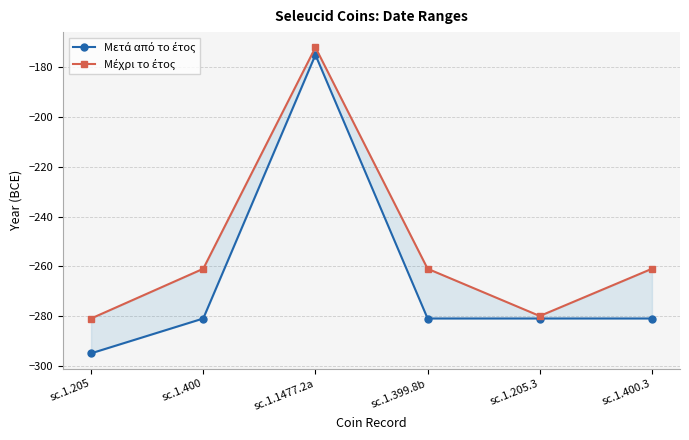

What is the average value of the Μετά από το έτος series?

-266